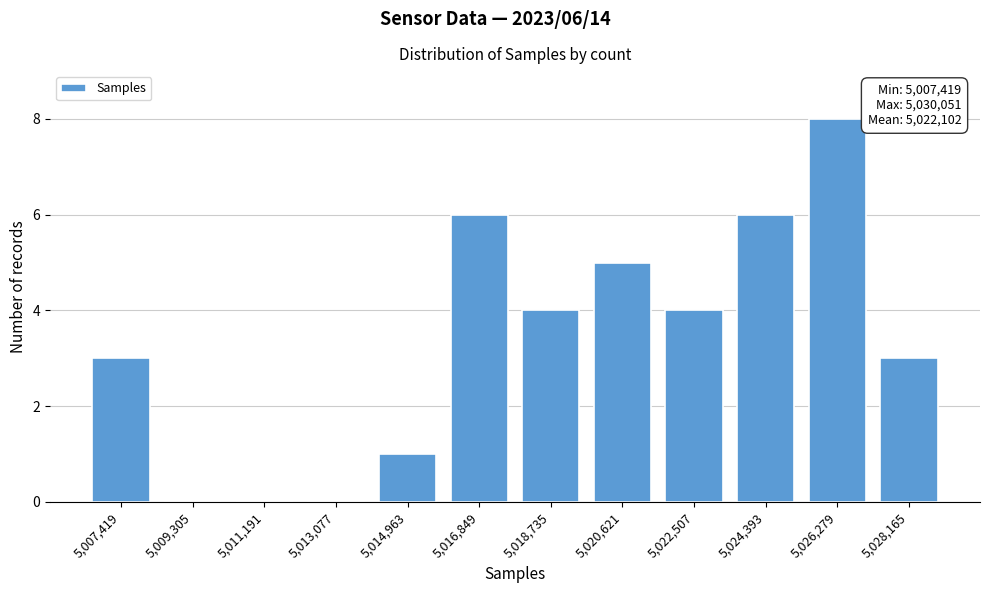

Reading left to right, extract all data points from this chart.

5,007,419=3	5,009,305=0	5,011,191=0	5,013,077=0	5,014,963=1	5,016,849=6	5,018,735=4	5,020,621=5	5,022,507=4	5,024,393=6	5,026,279=8	5,028,165=3